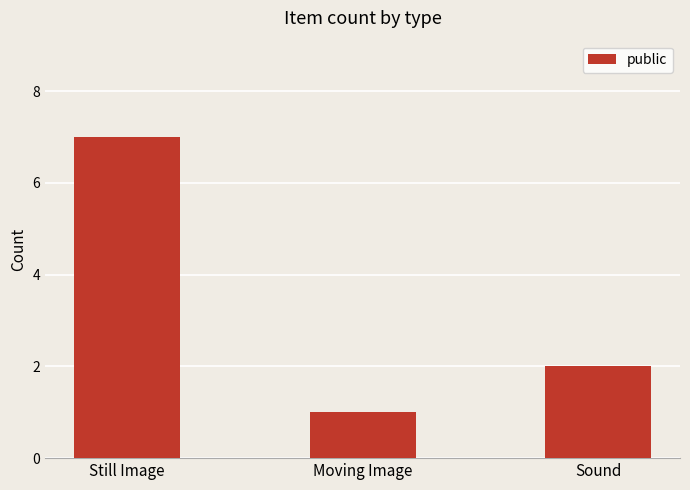

What is the minimum value shown in the chart?

1